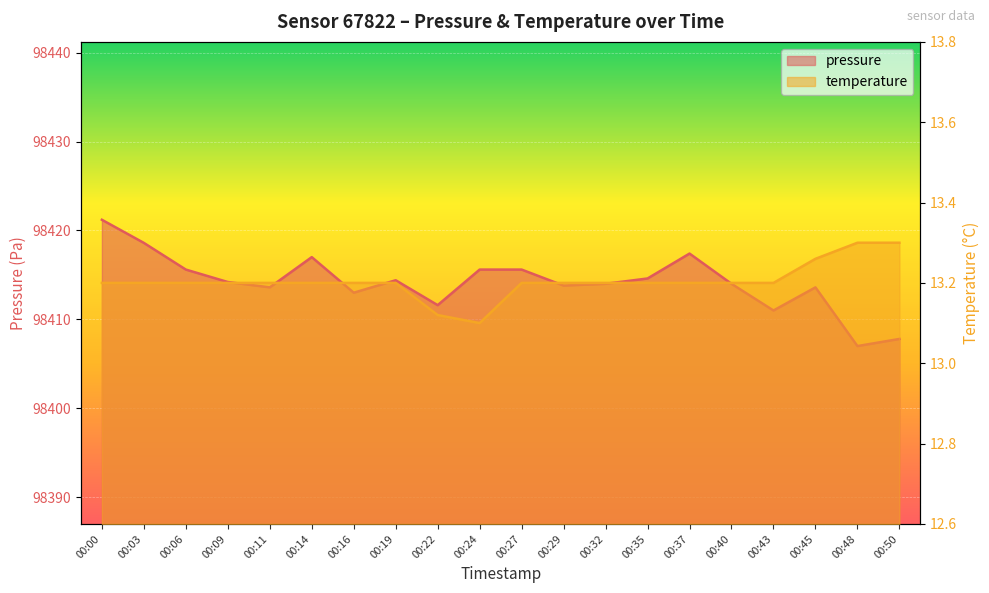

Rank the series by their average value, from highest to lowest.

pressure, temperature